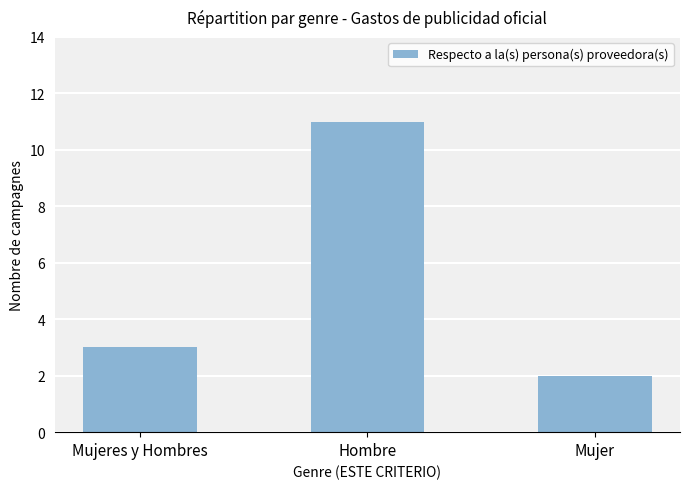

Does the chart contain any negative values?

No